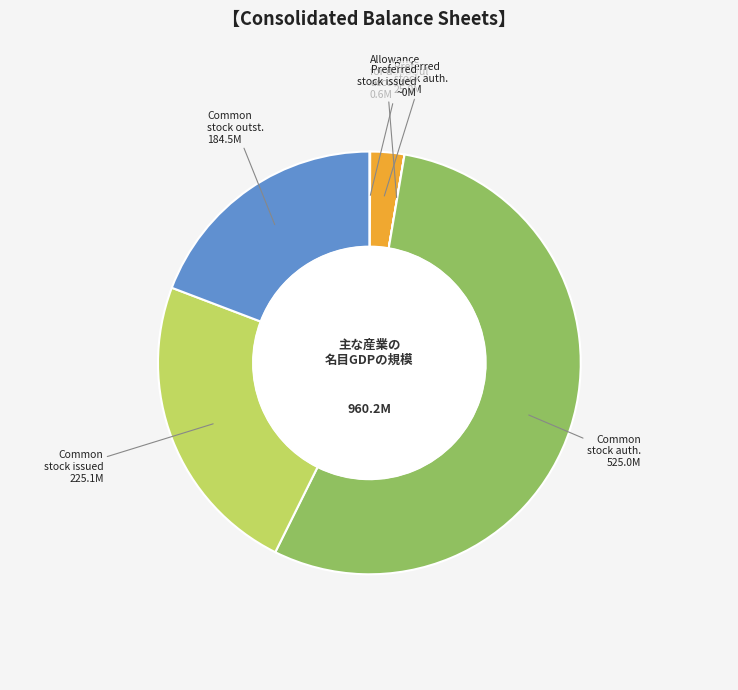

Does any single category account for the majority?

Yes